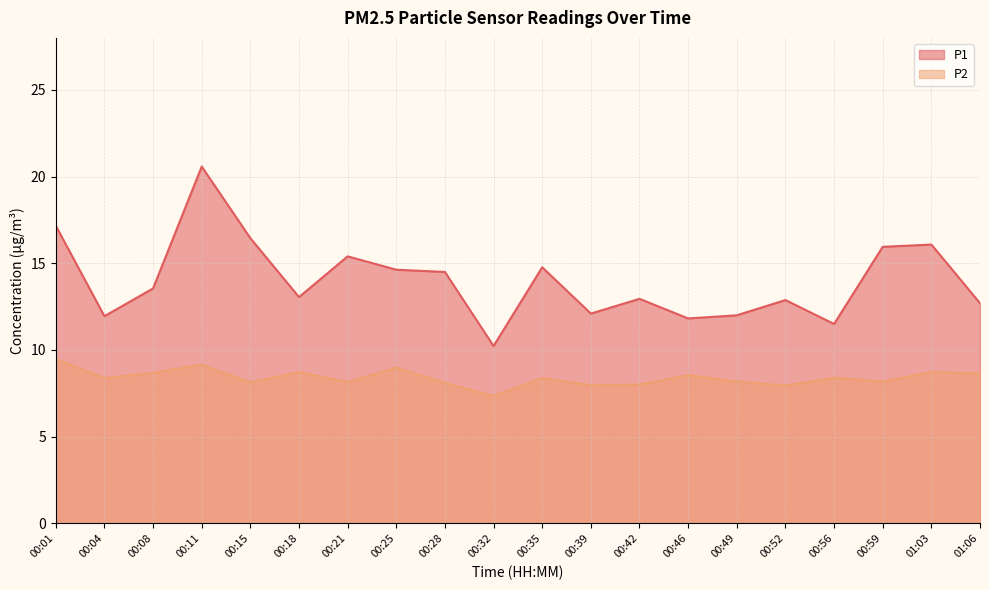

At how many categories does at least one series exceed 12?

15